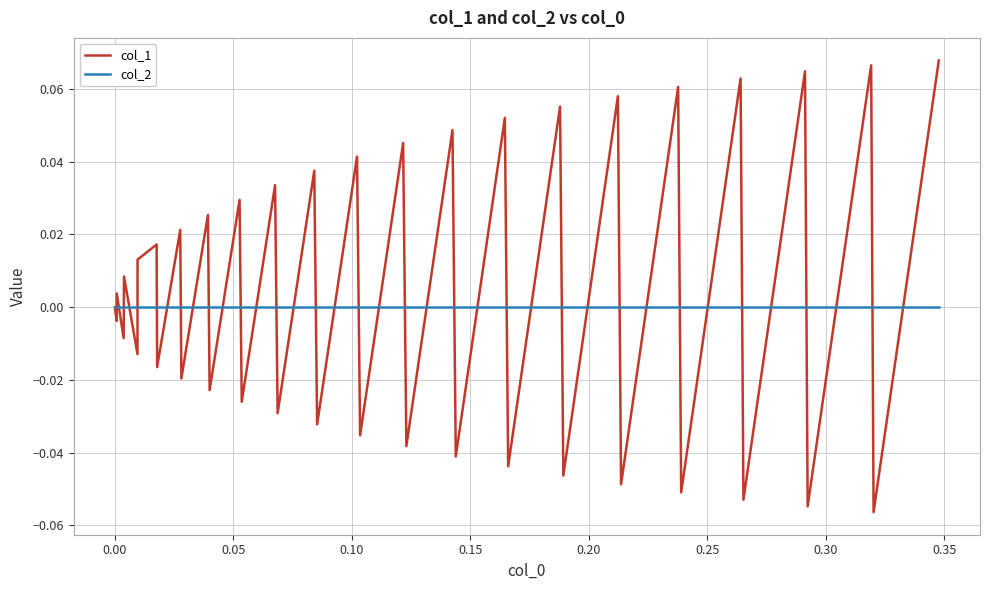

How many interior local peaks does the col_1 series have?

18